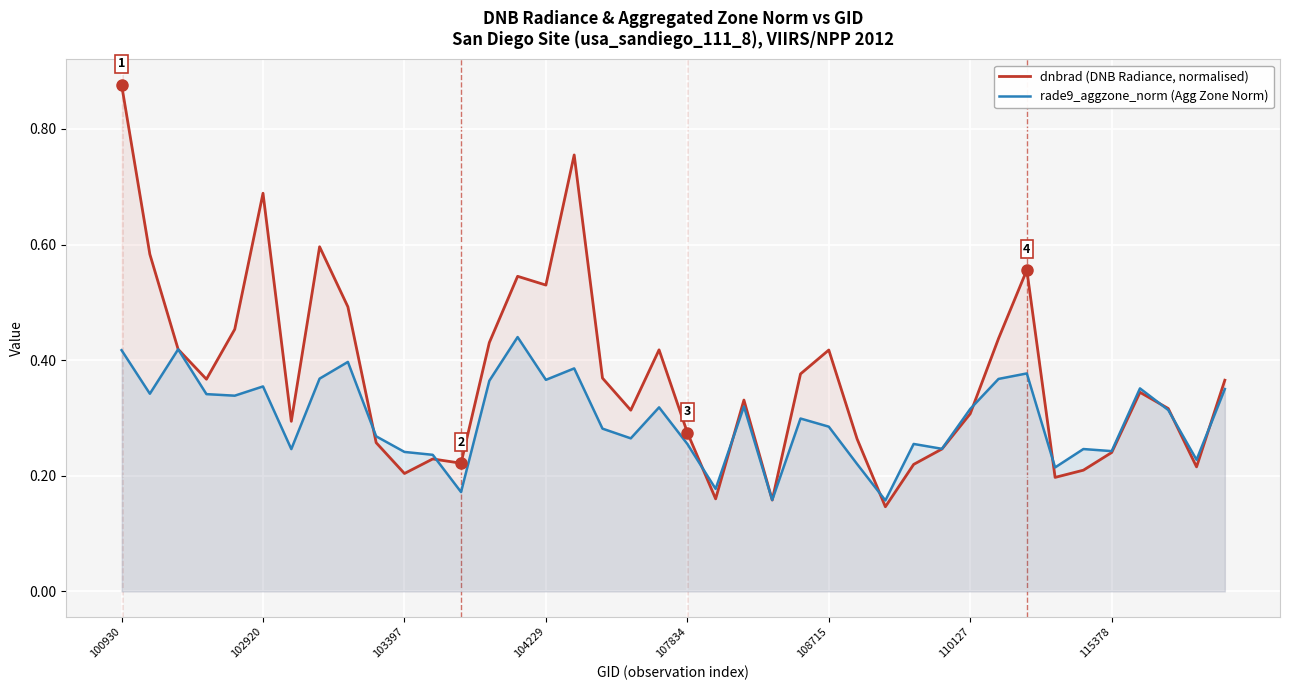

Does the chart display data point markers on the line(s)?

No